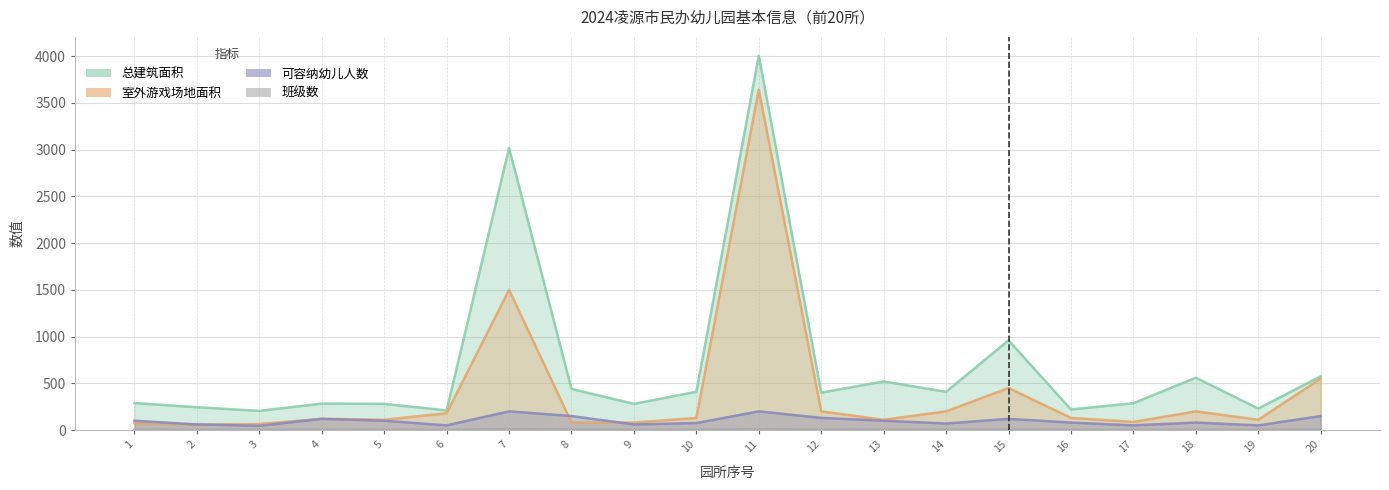

True or false: 班级数 and 总建筑面积 cross at least once.

False